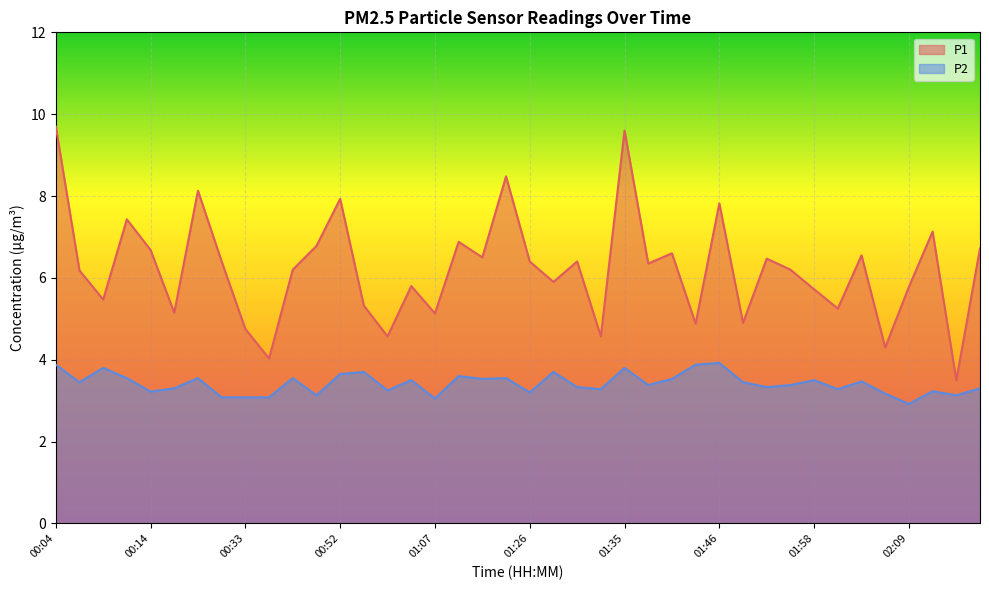

Is it true that P1 equals 13.9 at 00:04?

False